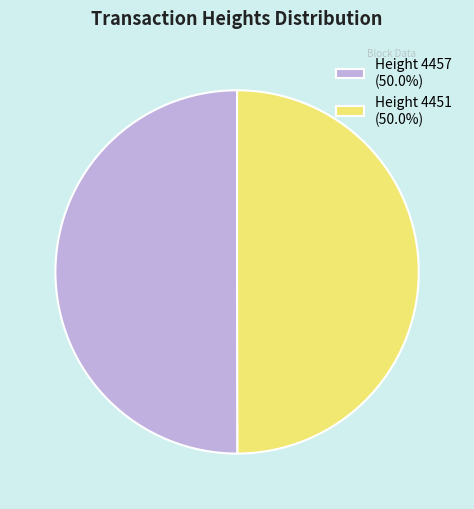

Is the sum of Height 4457 (50.0%) and Height 4451 (50.0%) greater than half?

Yes